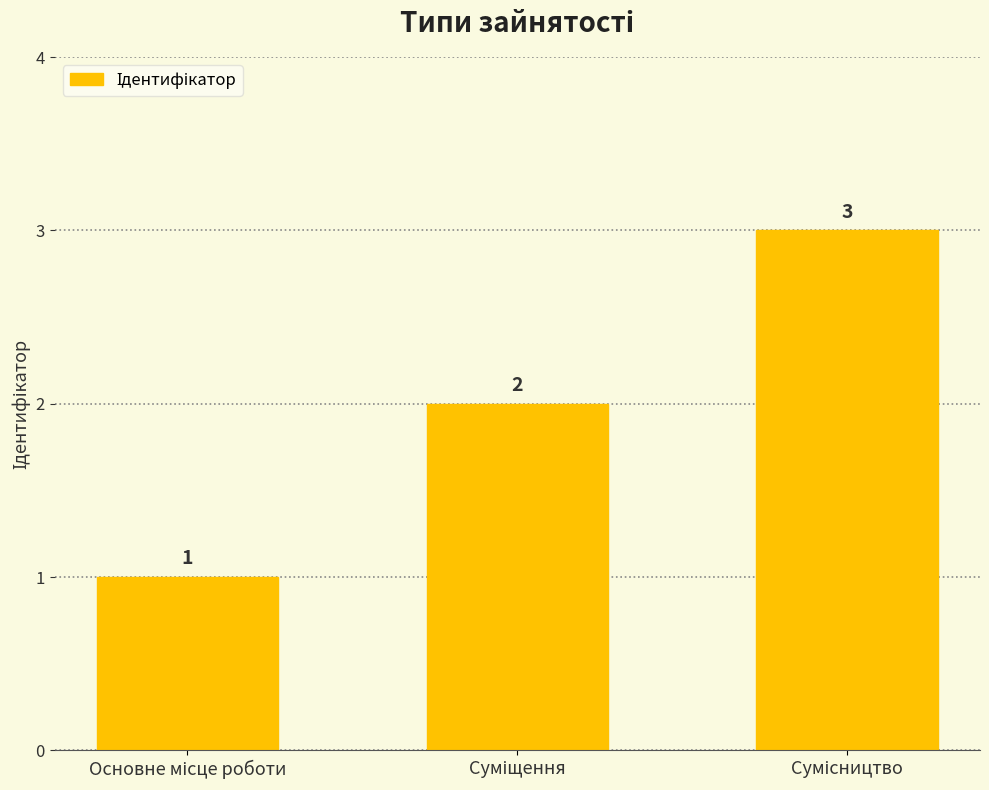

What is the sum of all values?

6